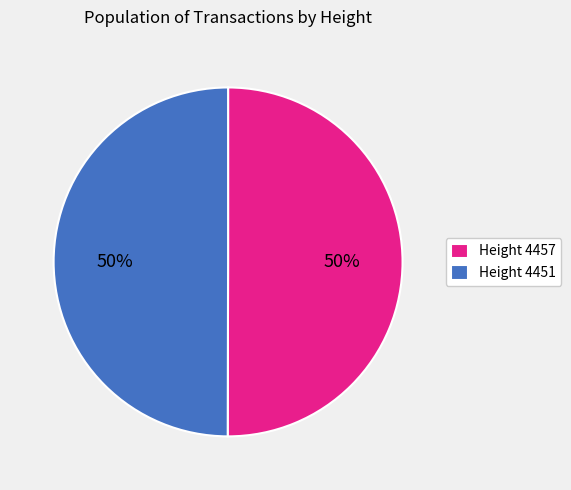

What is the ratio of the value at Height 4451 to the value at Height 4457?

1.0